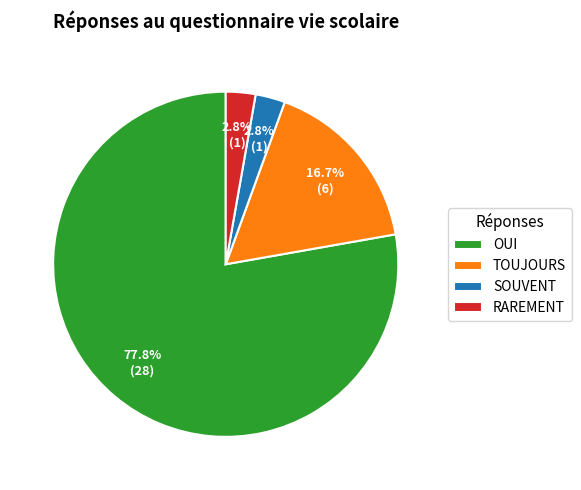

Is there any slice that represents more than half of the pie?

Yes